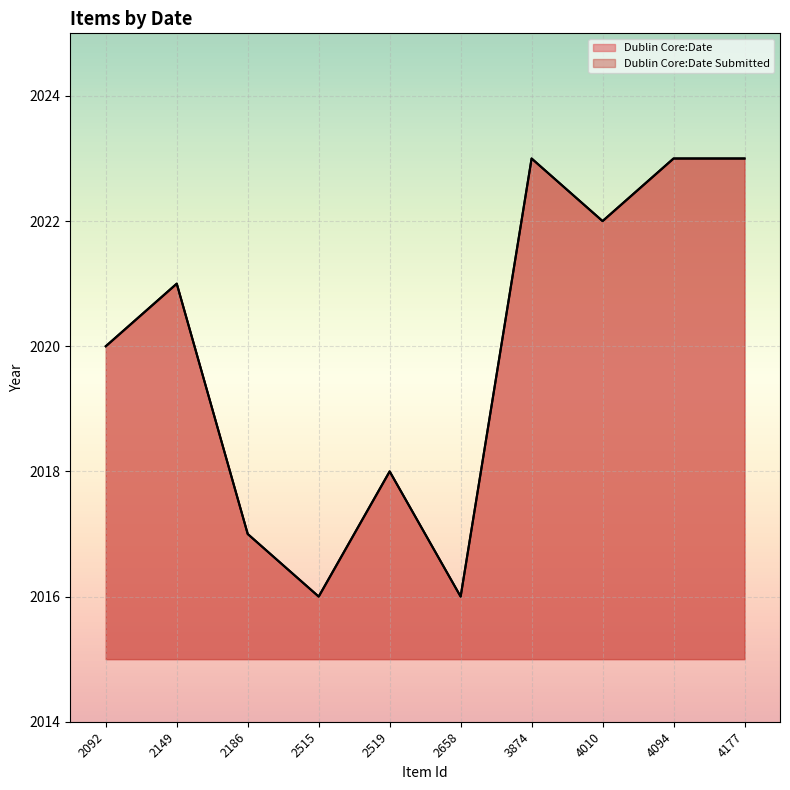

How many lines are shown in the chart?

2